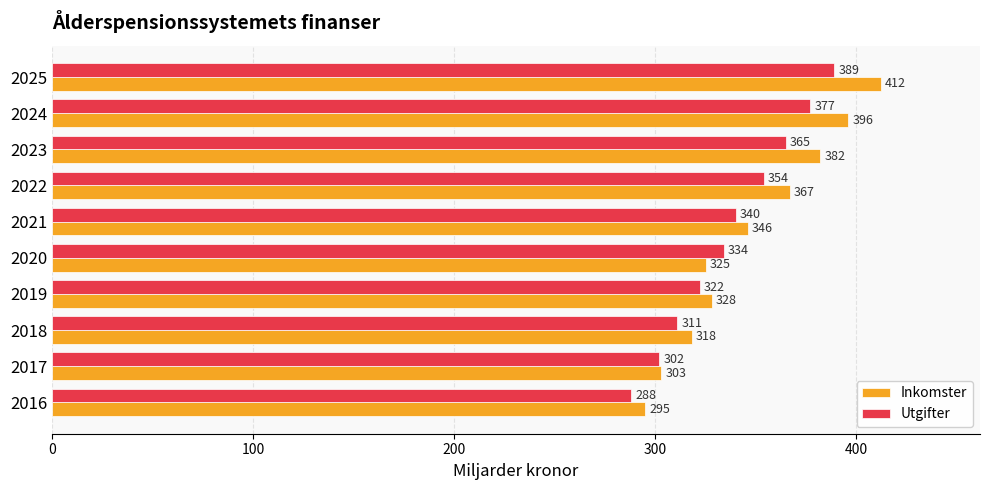

At how many categories does at least one series exceed 332?

6